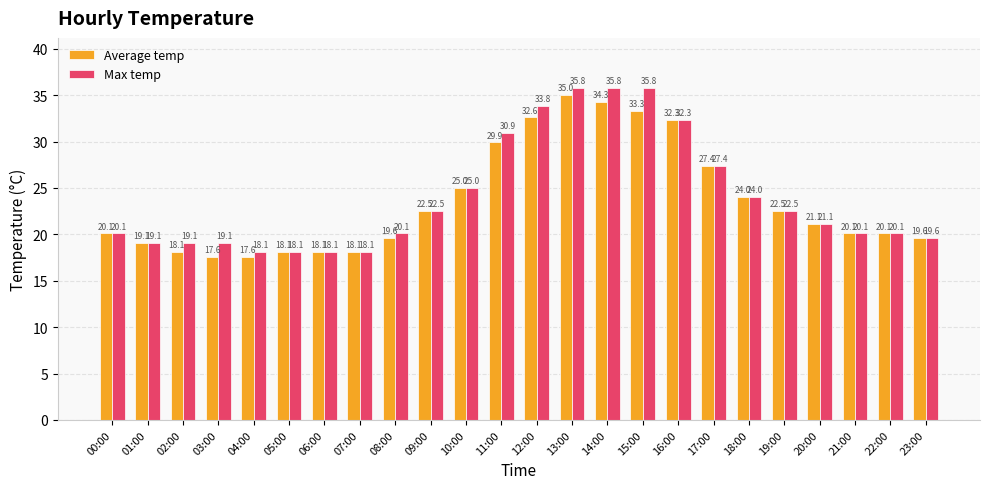

Which series has the largest range (max minus min)?

Max temp